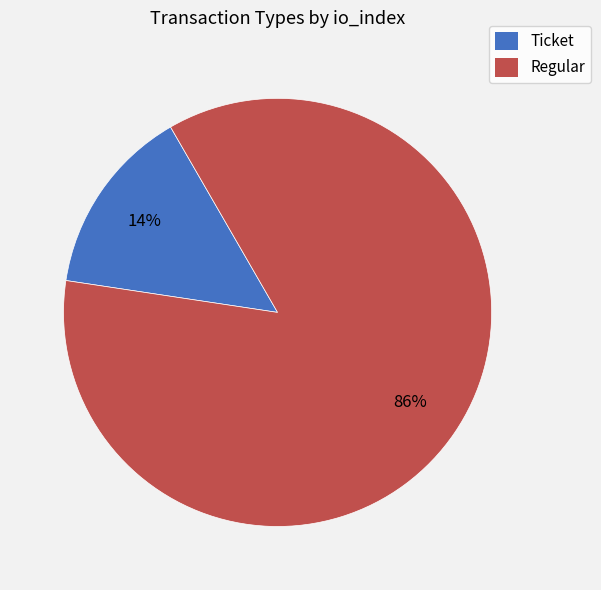

Count the number of slices in the pie.

2